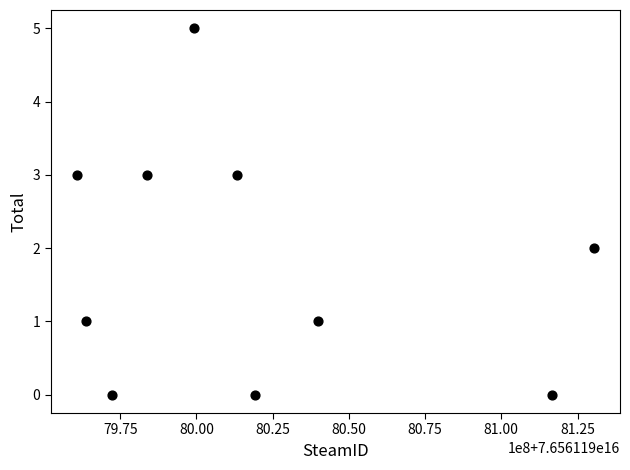

What is the average X value?

76561198019924256